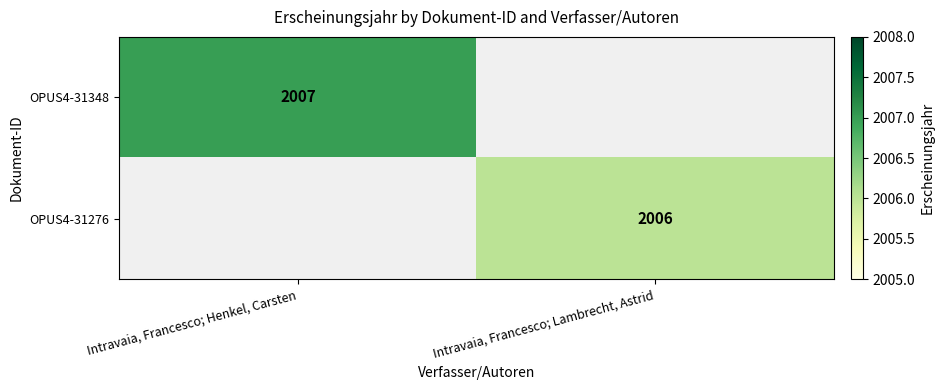

Which has a higher value, Intravaia, Francesco; Lambrecht, Astrid or Intravaia, Francesco; Henkel, Carsten?

Intravaia, Francesco; Henkel, Carsten